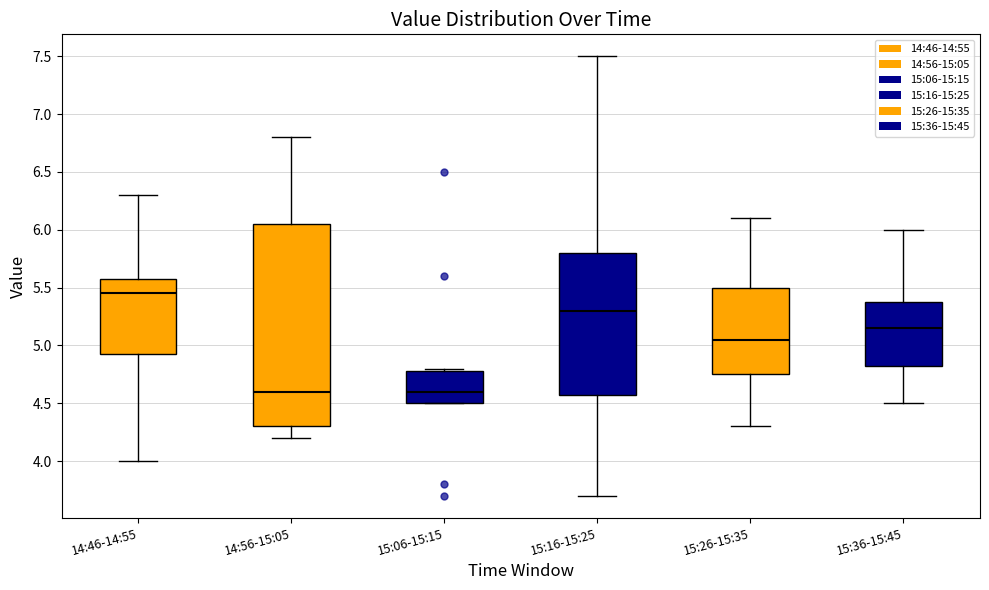

Where is the upper edge of the box for 14:46-14:55 on the y-axis? The values are not printed on the chart, so give them approximately, as read against the axis.

5.60